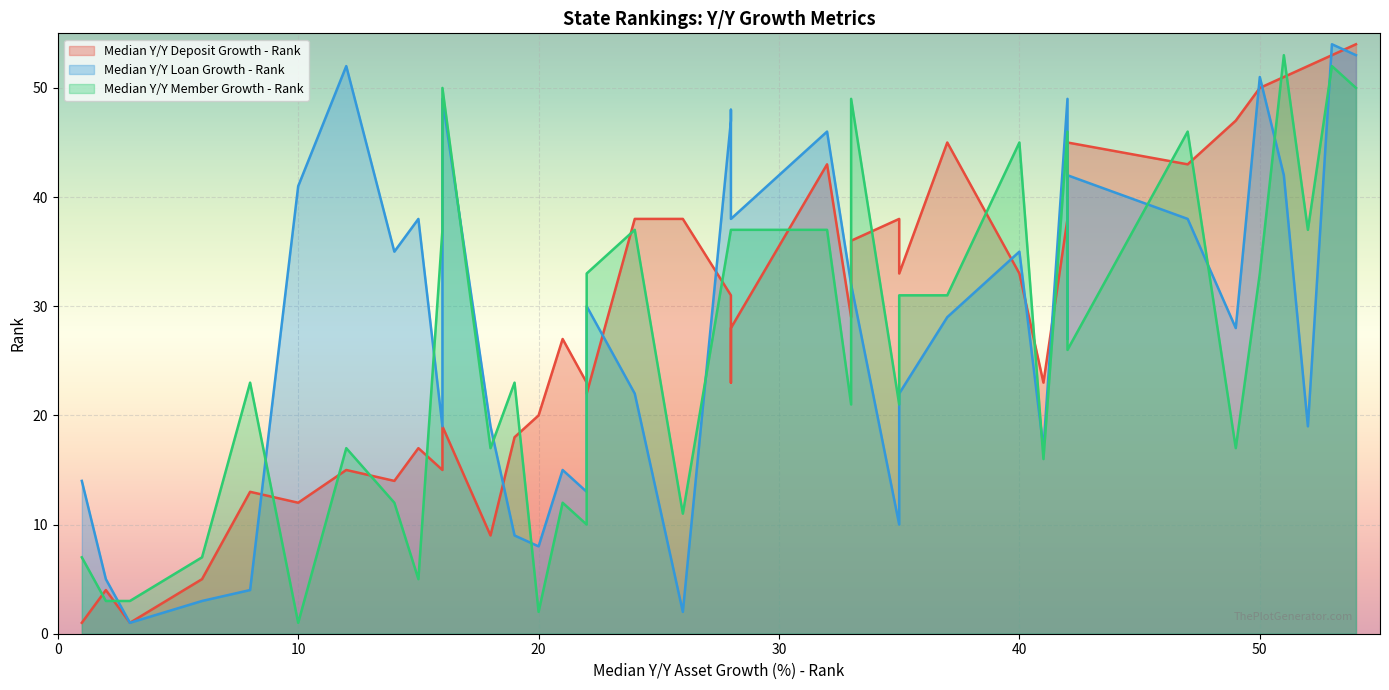

Is it true that member_rank equals 17 at member_rank?

True